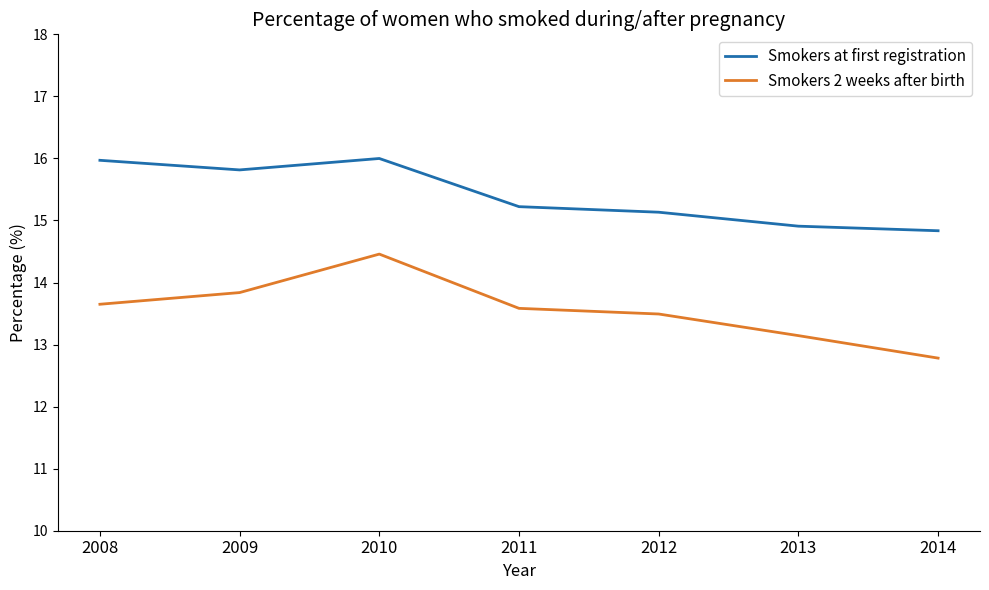

What is the maximum value shown in the chart?

16.0